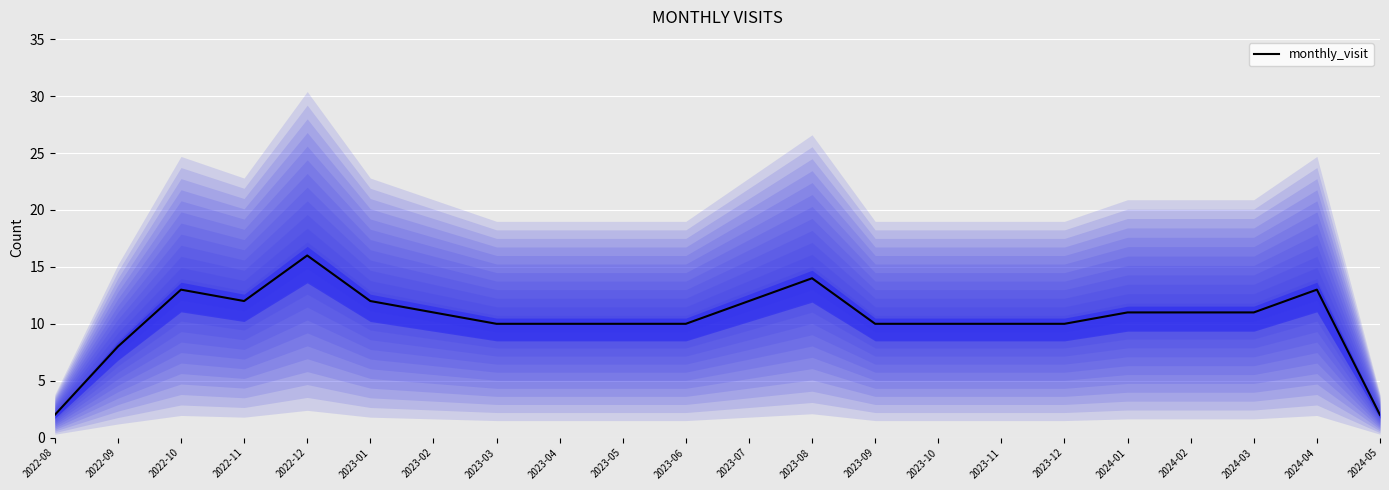

How many values are below 11?

11